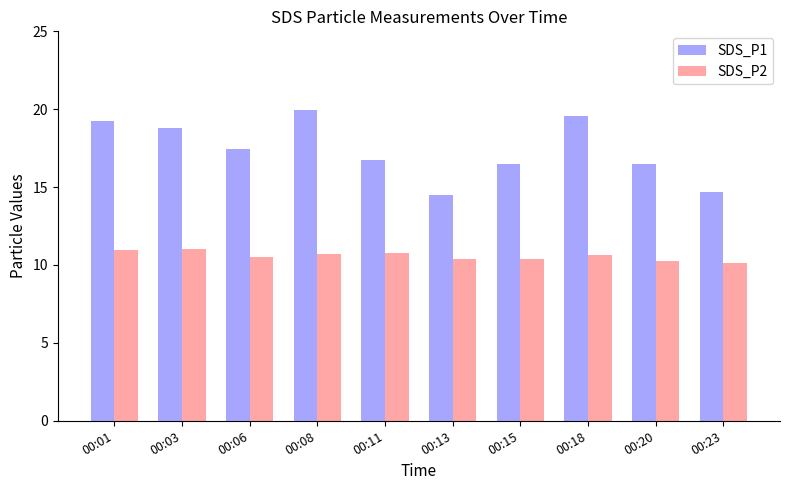

What is the difference between the maximum and minimum values in the SDS_P1 series?

5.5